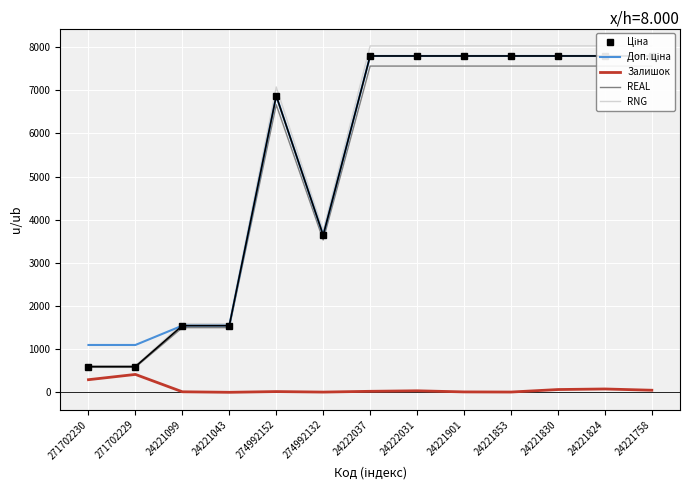

What is the average value of the REAL series?

5175.0